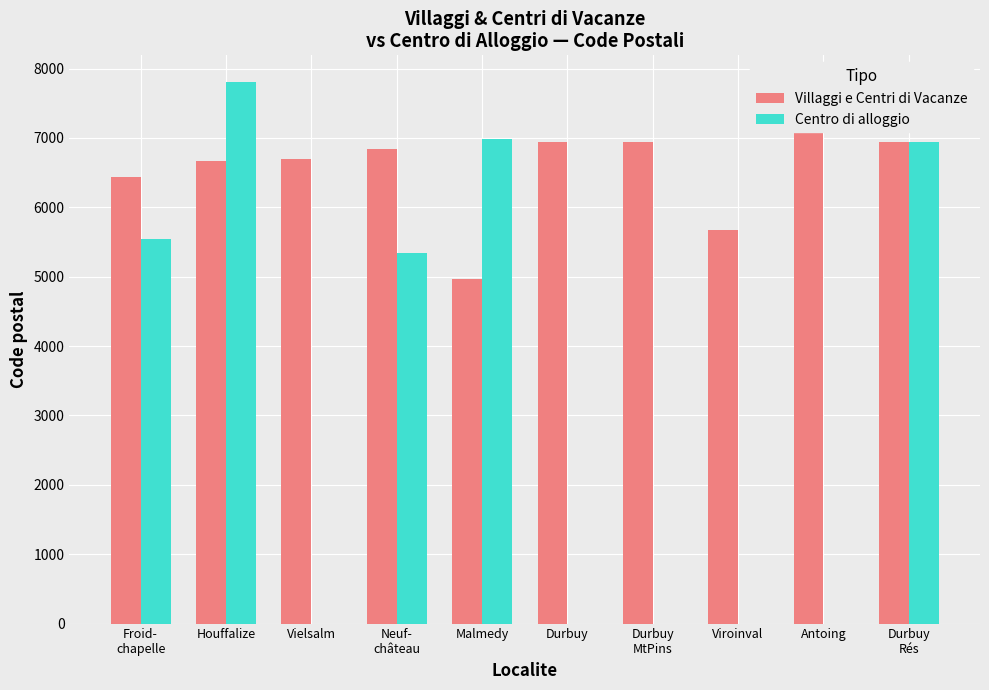

Which category has the lowest value in the Villaggi e Centri di Vacanze series?

Malmedy